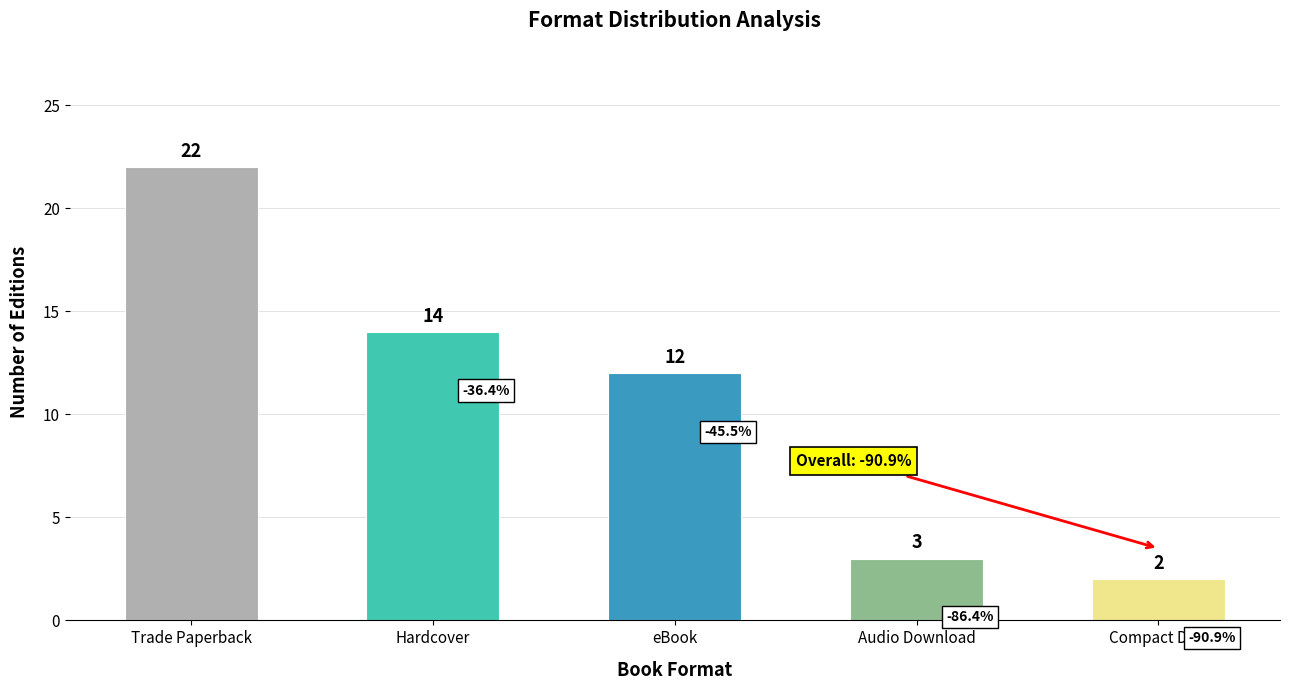

What is the minimum value shown in the chart?

2